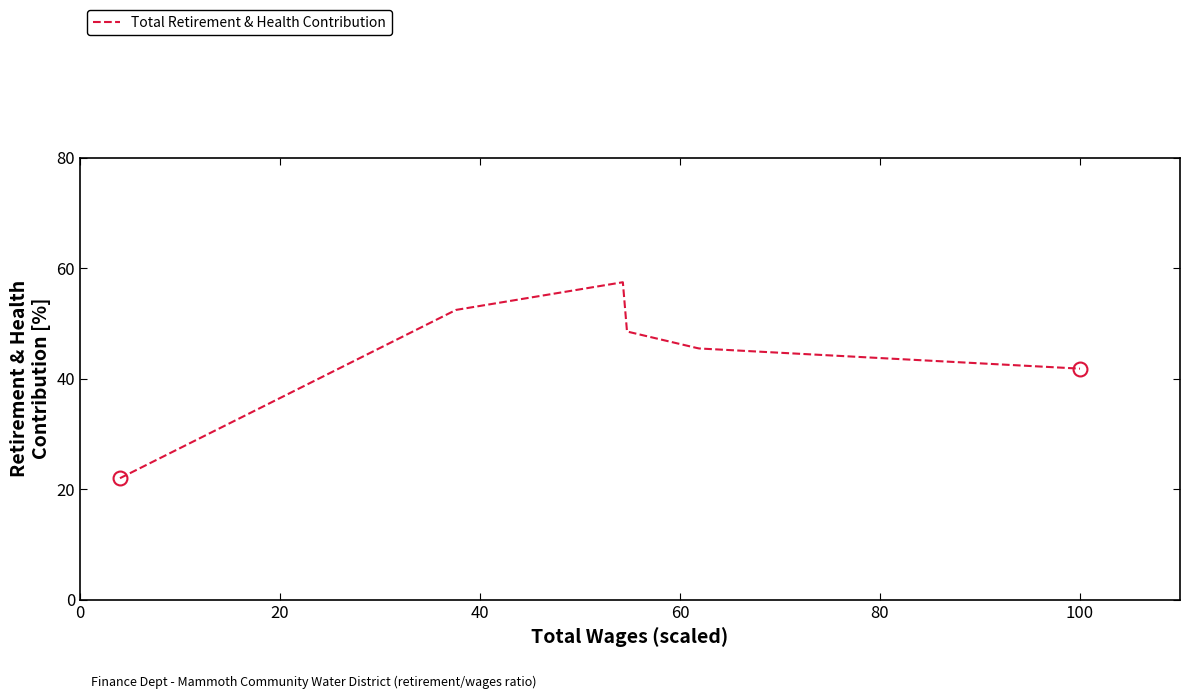

What is the difference between the maximum and minimum values?

35.5